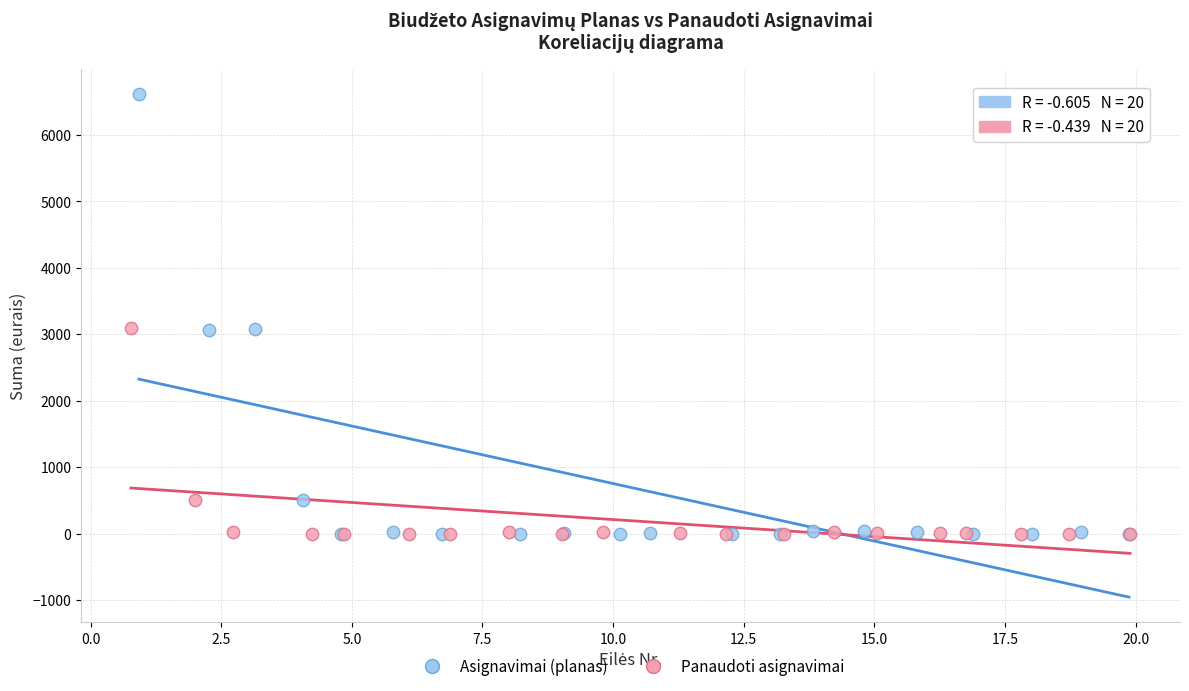

Which series reaches the maximum Y coordinate?

Asignavimai (planas)